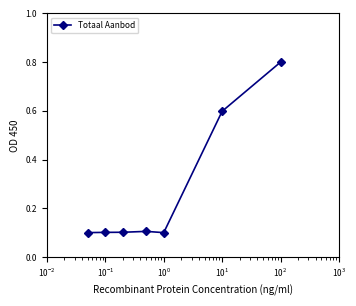

What is the average value?

0.3